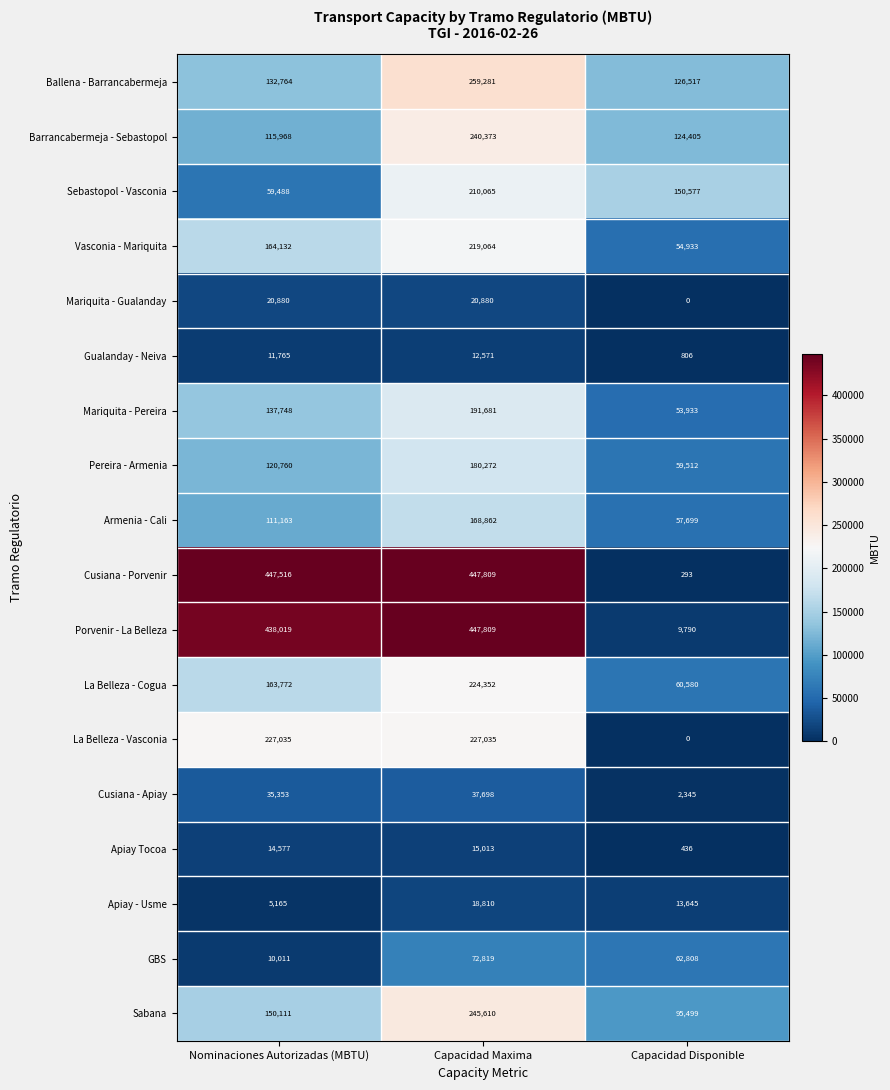

What is the sum of all Apiay Tocoa values?

30026